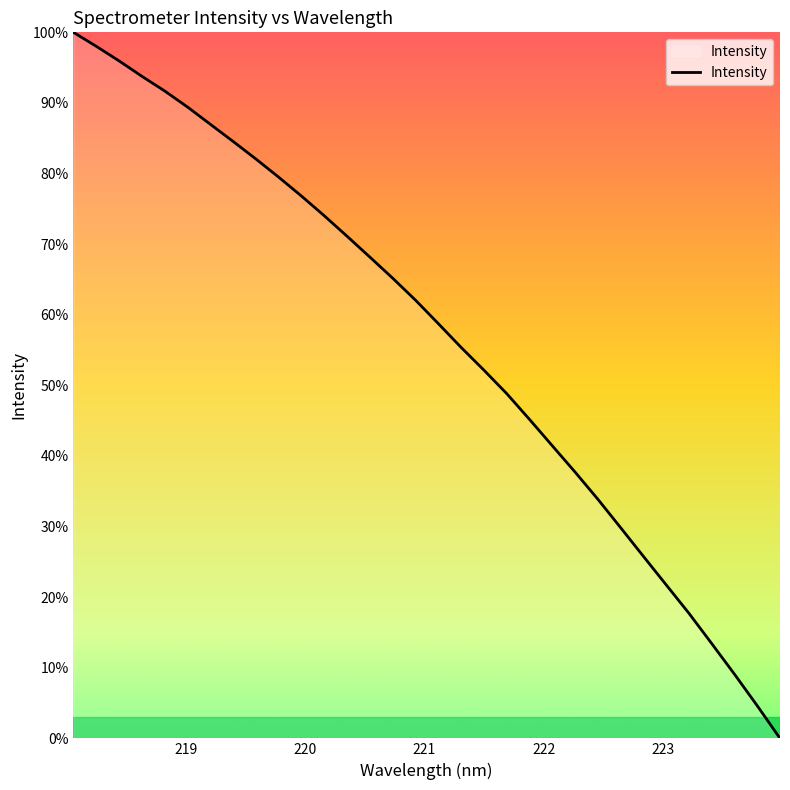

What is the sum of all values?

1814.8